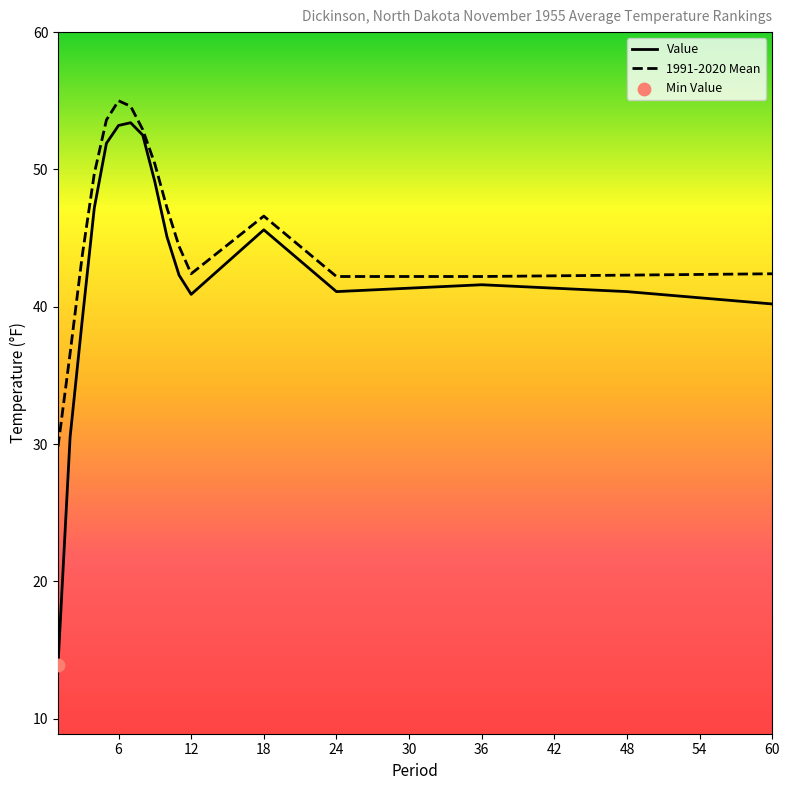

Which series has the largest total across all categories?

1991-2020 Mean